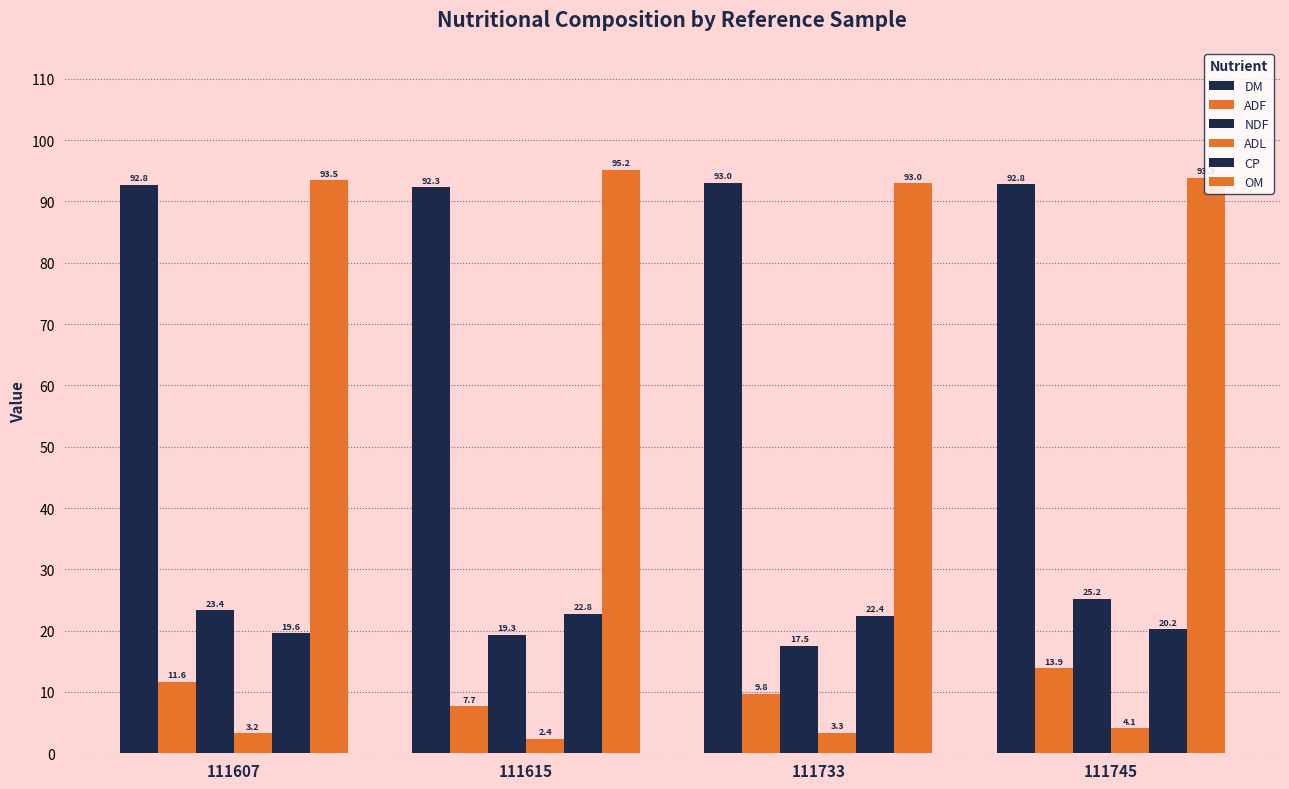

How many bars are there in each group?

6